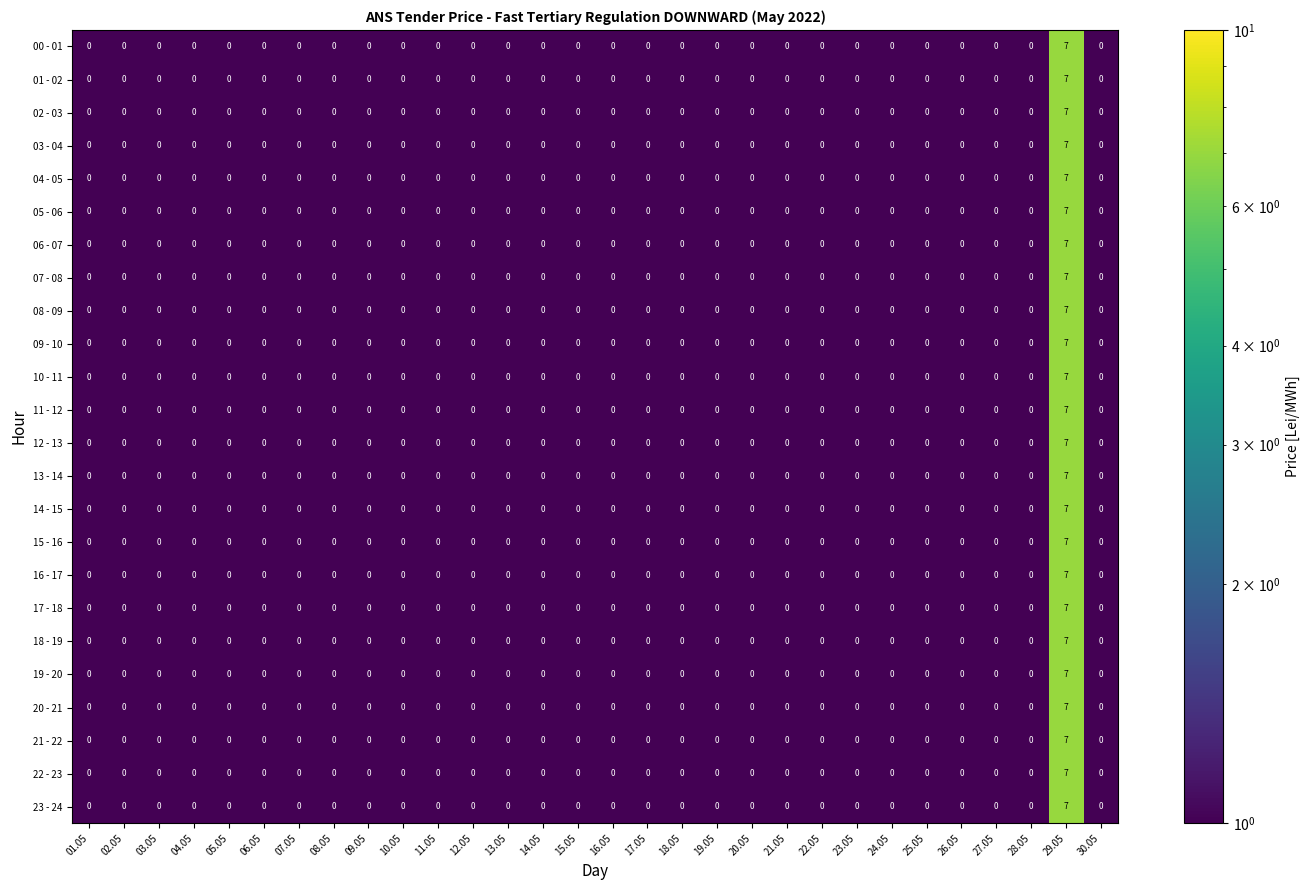

At which category is the sum across all series the highest?

29.05